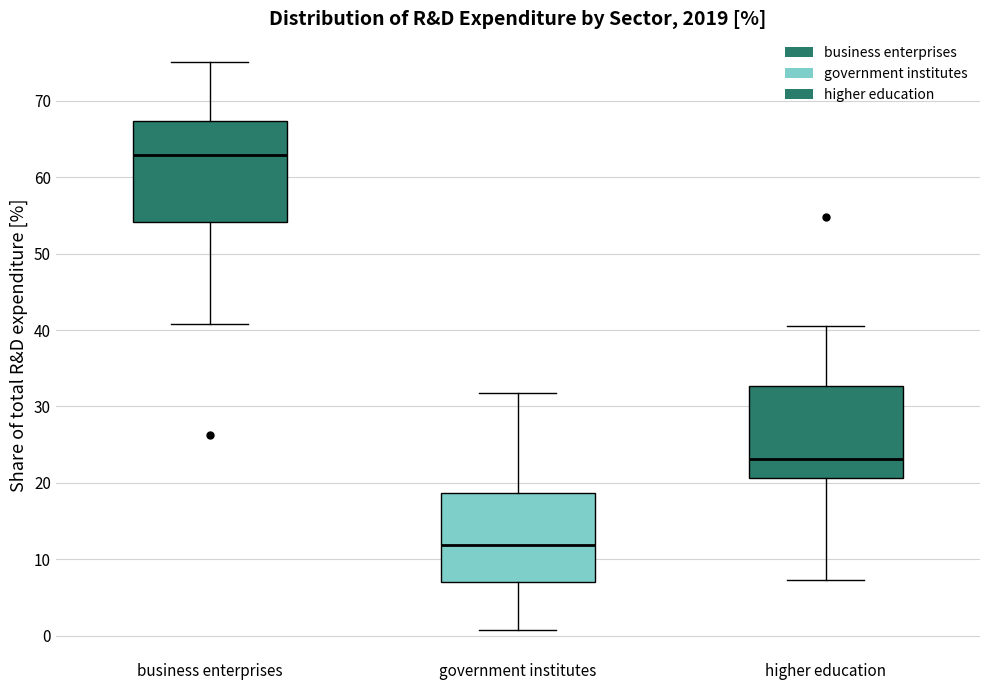

Comparing the boxes themselves (not the whiskers), which one is the tallest?

business enterprises